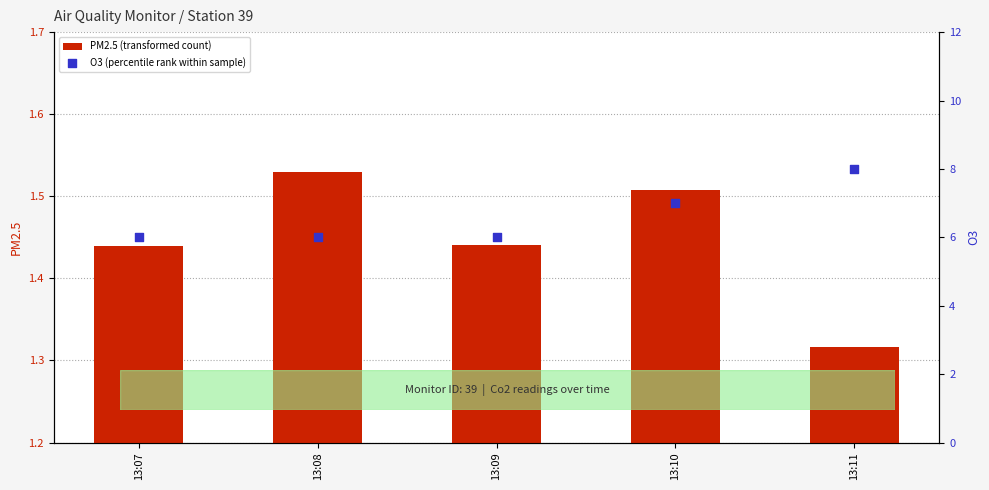

Which series reaches the minimum Y coordinate?

PM2.5 (transformed count)